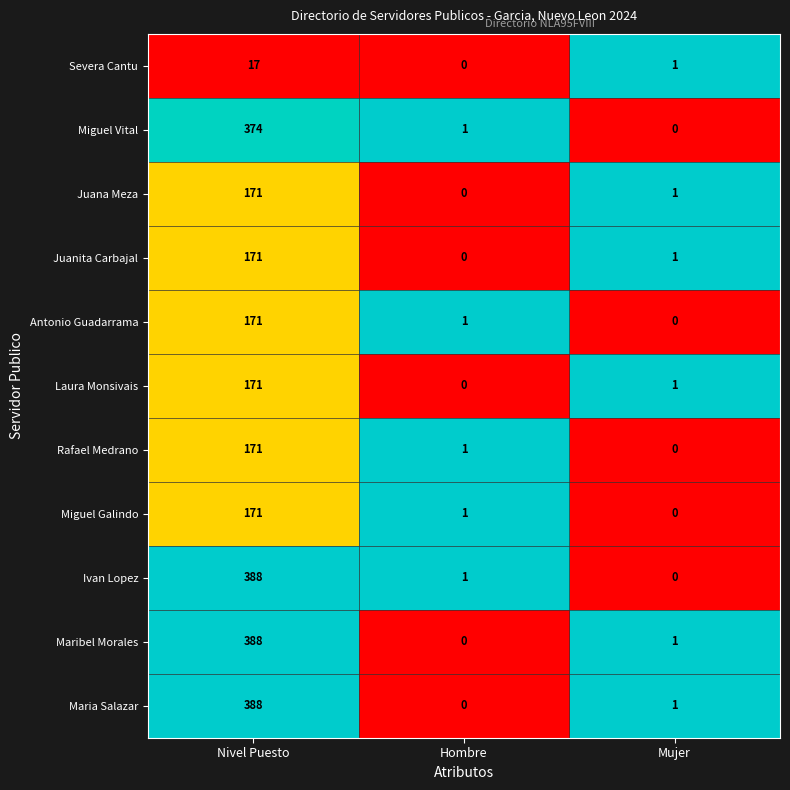

What is the greatest value displayed?

388